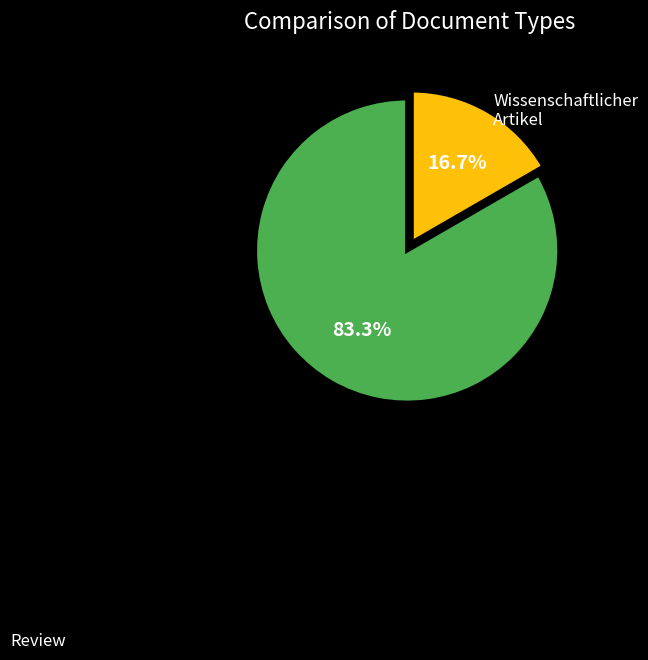

To the nearest percent, what portion does Review represent?

83%